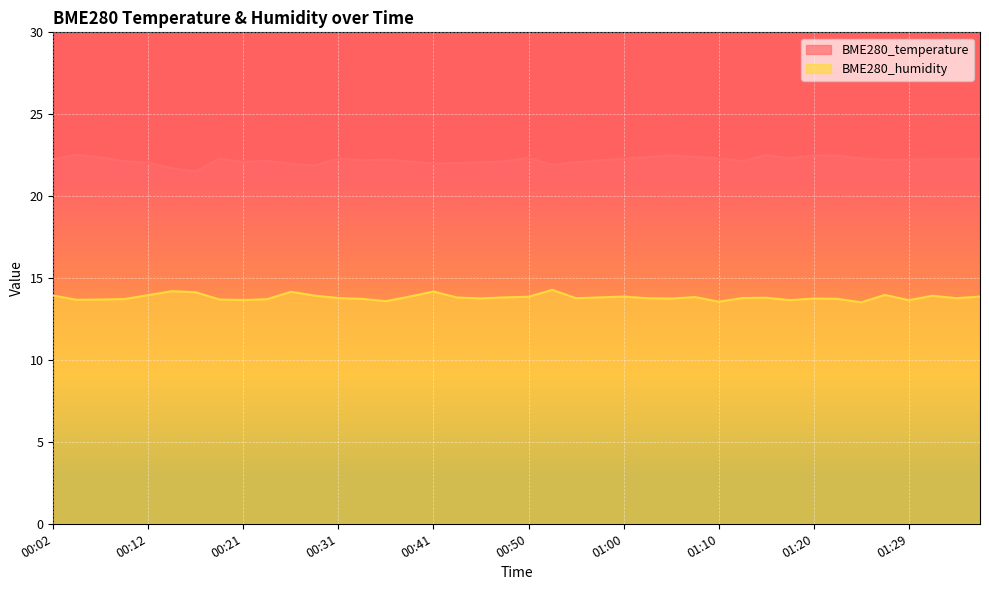

What position from the left is 00:04?

2